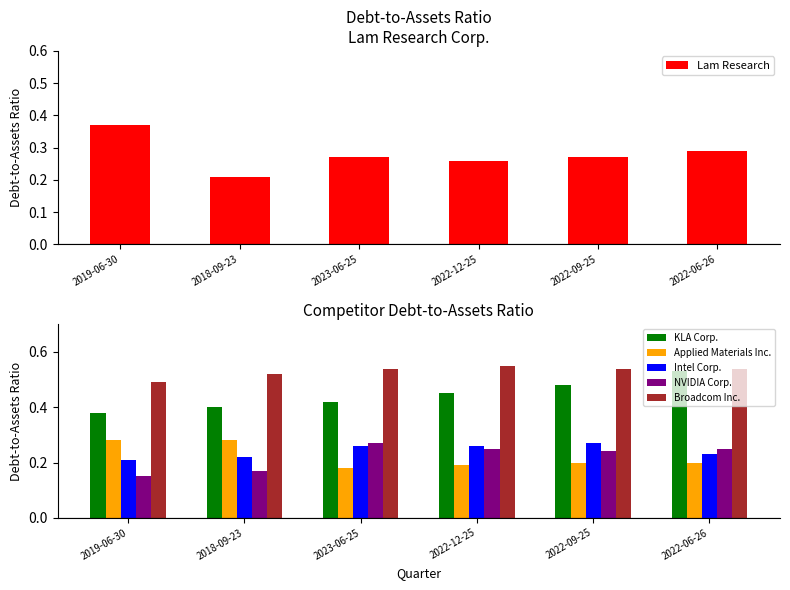

Are the bars horizontal?

No